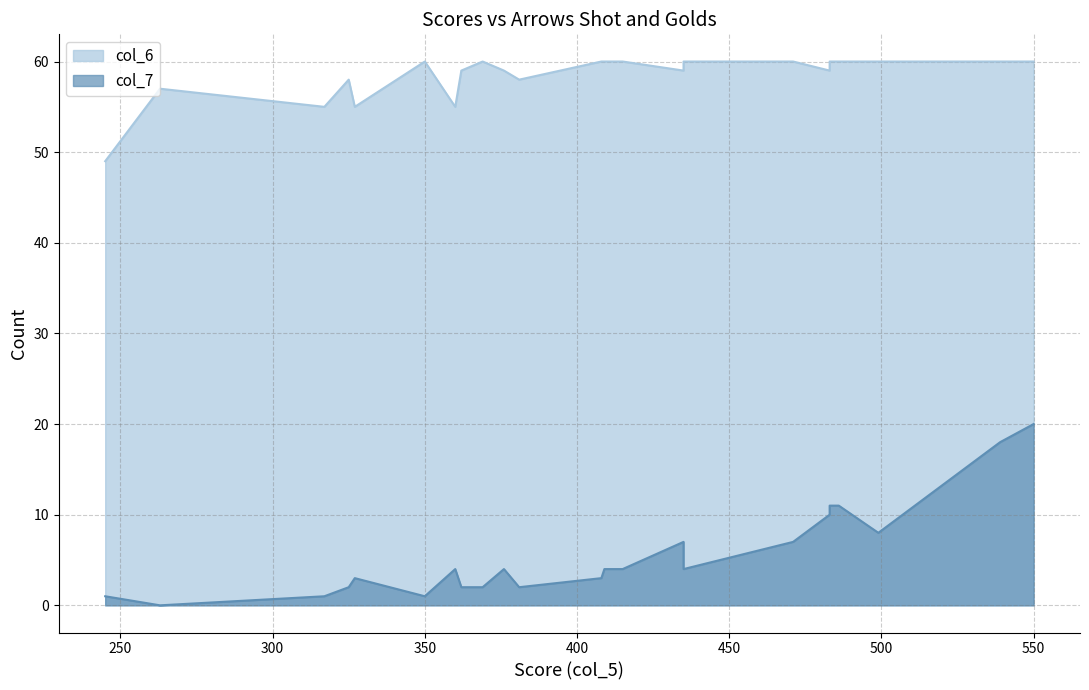

How many values in col_7 are above zero?

33